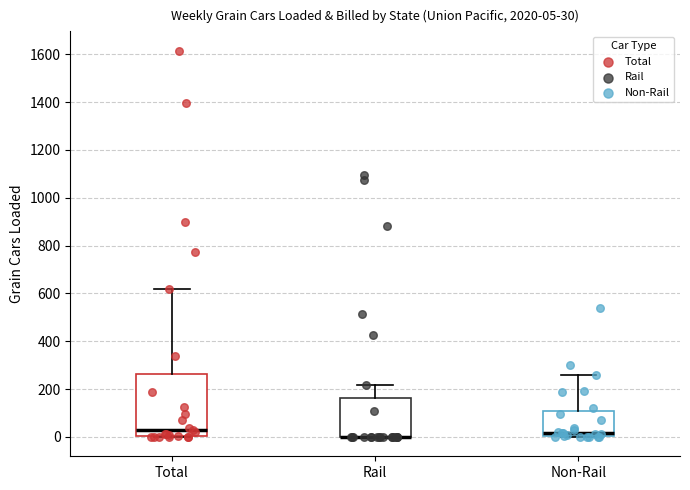

Which box is the tallest, from its lower edge to its upper edge?

Total